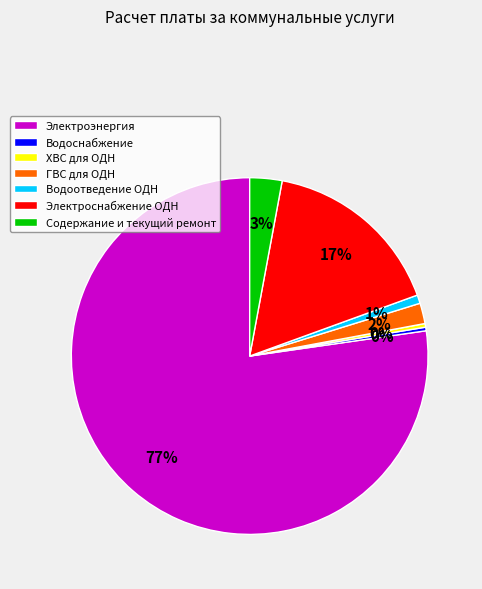

What percentage is the ГВС для ОДН slice, to the nearest percent?

2%